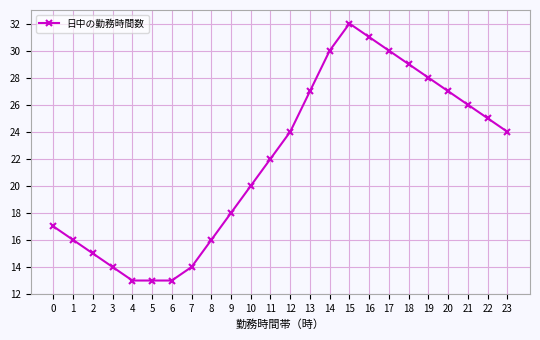

What is the difference between the second highest and minimum values?

18